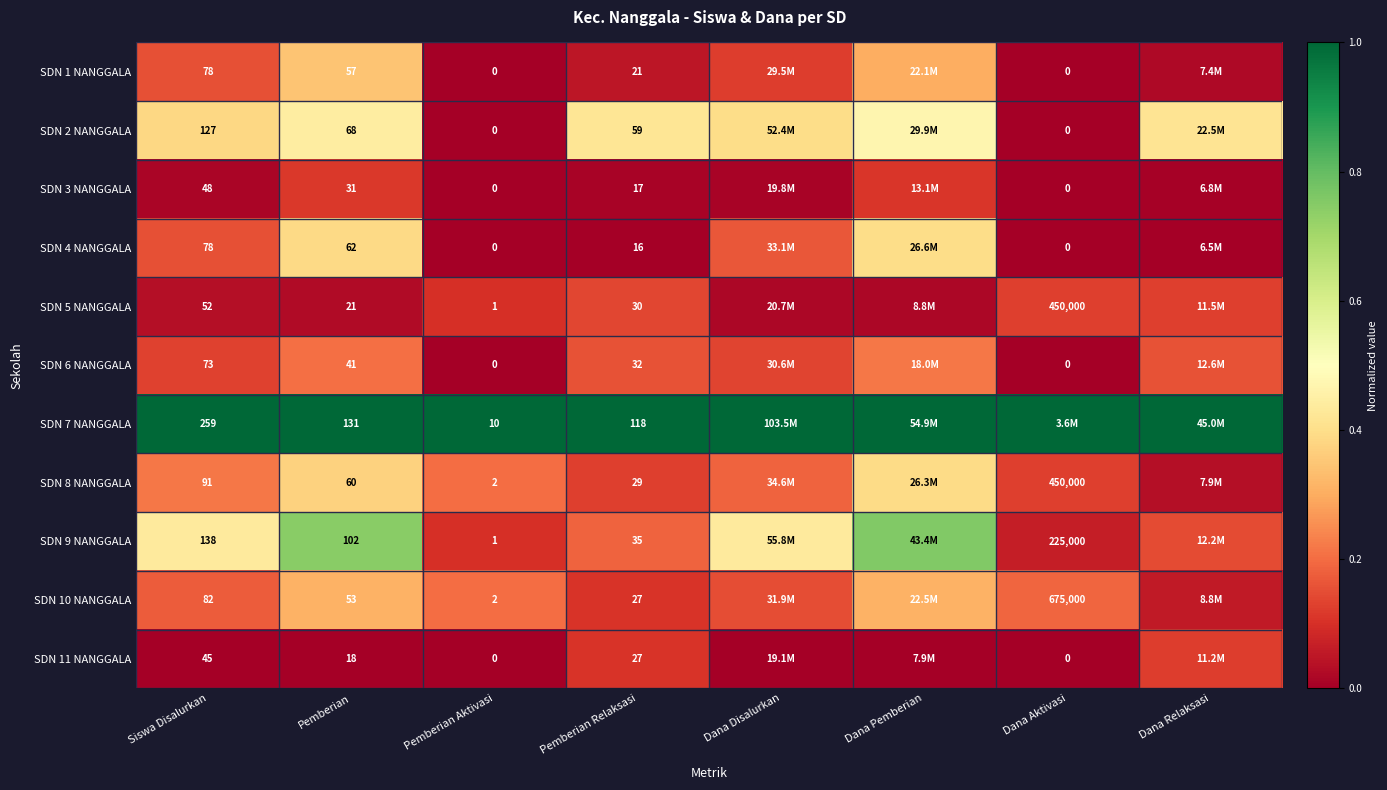

Which series has the largest total across all categories?

SDN 7 NANGGALA